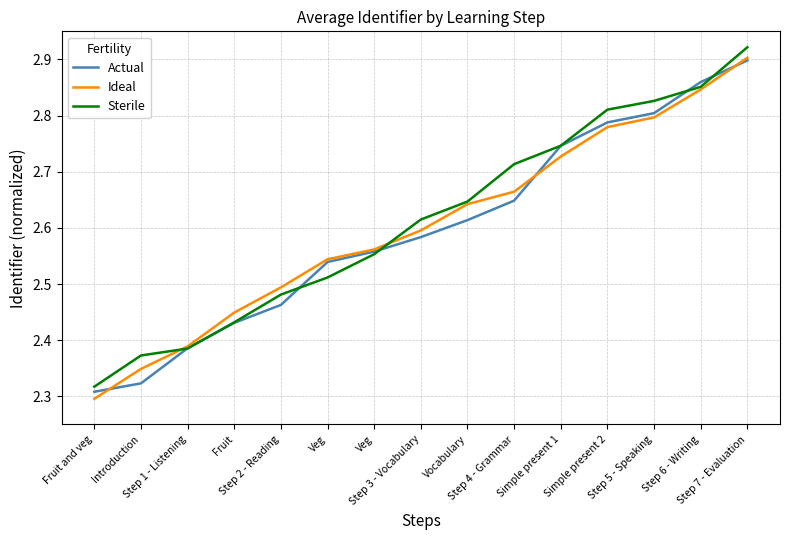

How many Sterile values are between 2 and 3?

15